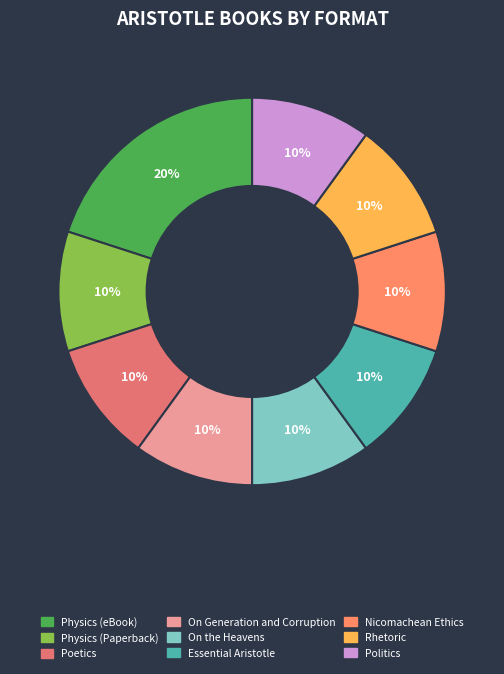

To the nearest percent, what portion does Politics represent?

10%